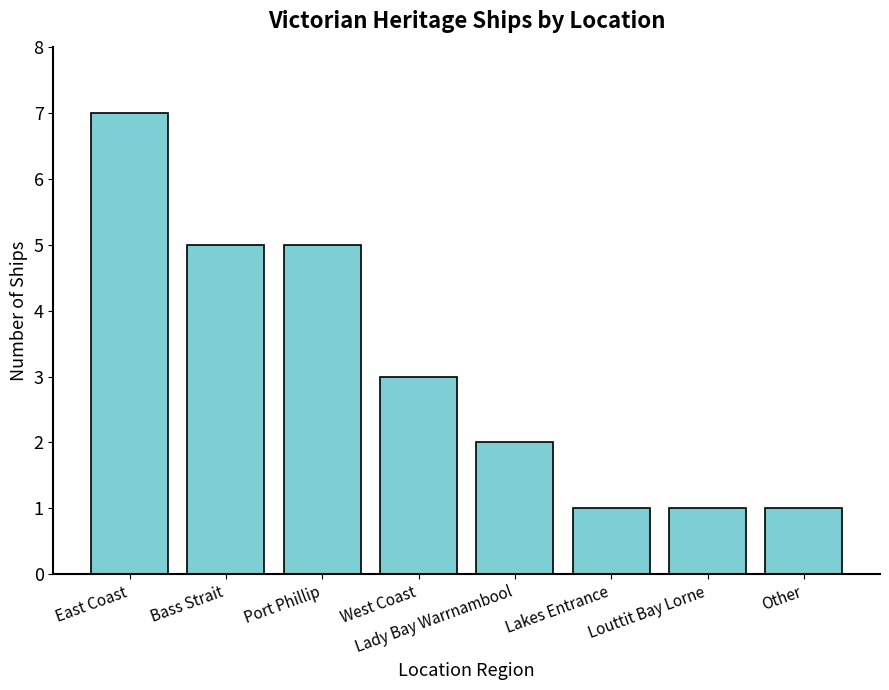

What is the minimum value shown in the chart?

1